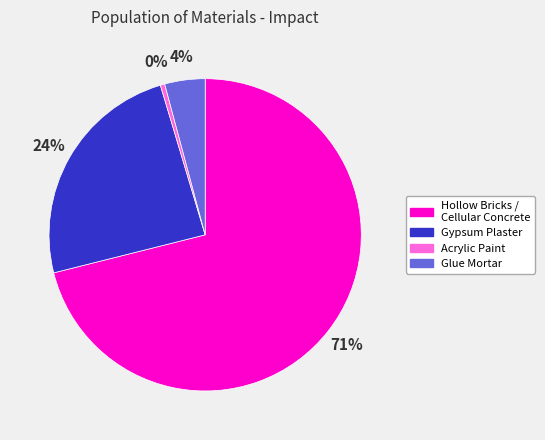

To the nearest percent, what is the average slice percentage?

25%